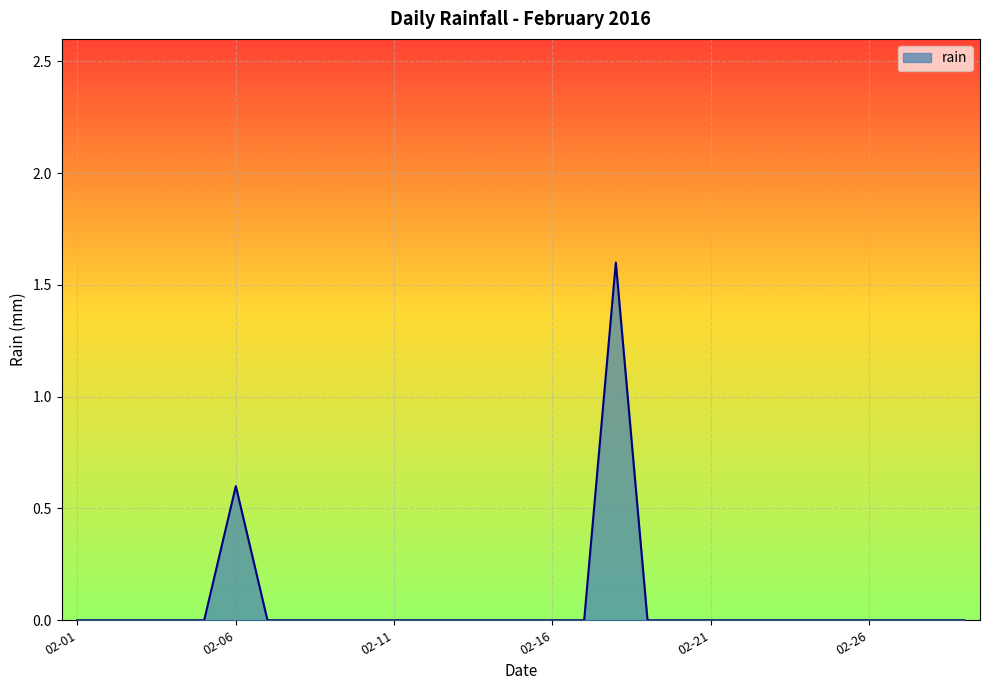

What is the difference between the maximum and minimum values?

1.6